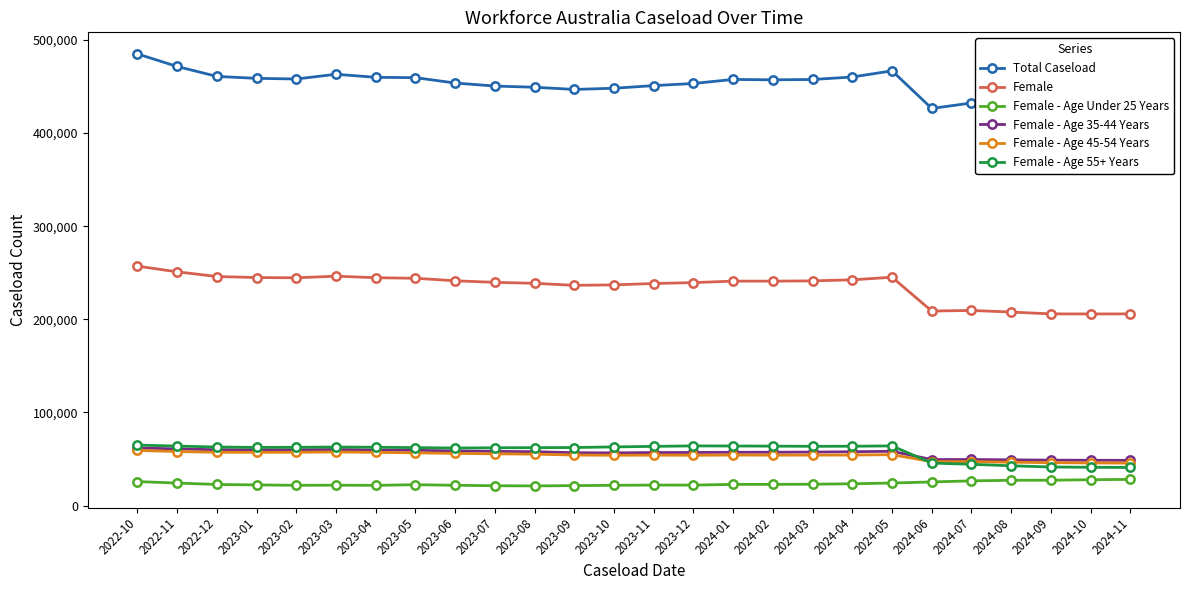

The value of Female - Age 45-54 Years at 2024-02 is 25467. True or false?

False